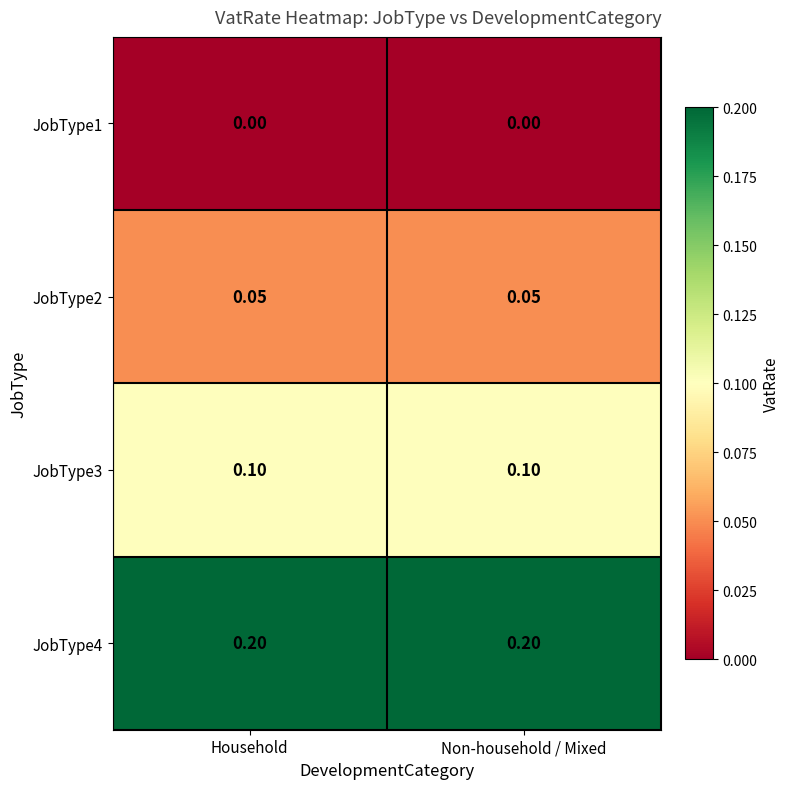

Is the value of JobType4 at Household greater than the value of JobType3 at Non-household / Mixed?

Yes